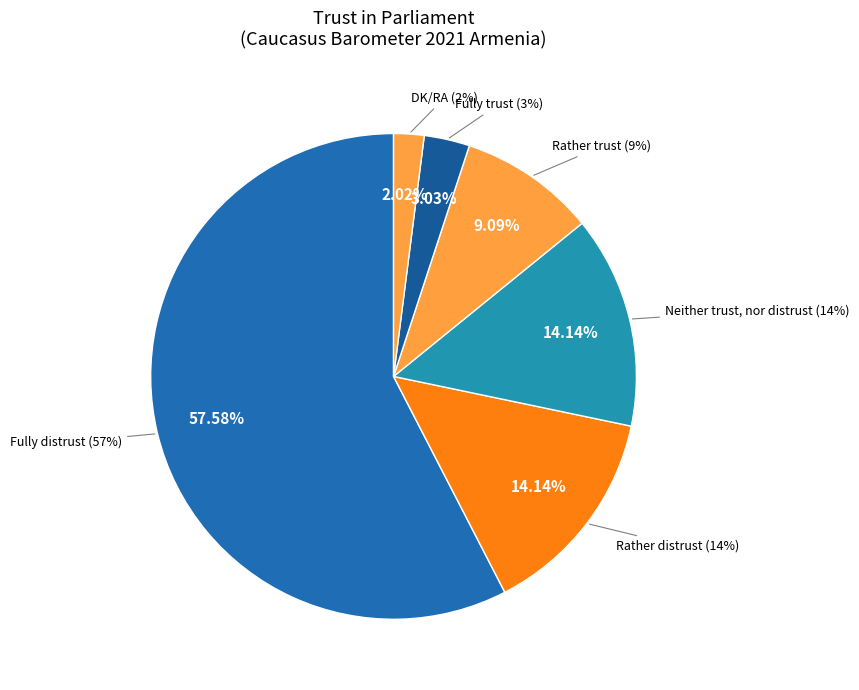

What is the smallest slice in the pie chart?

DK/RA